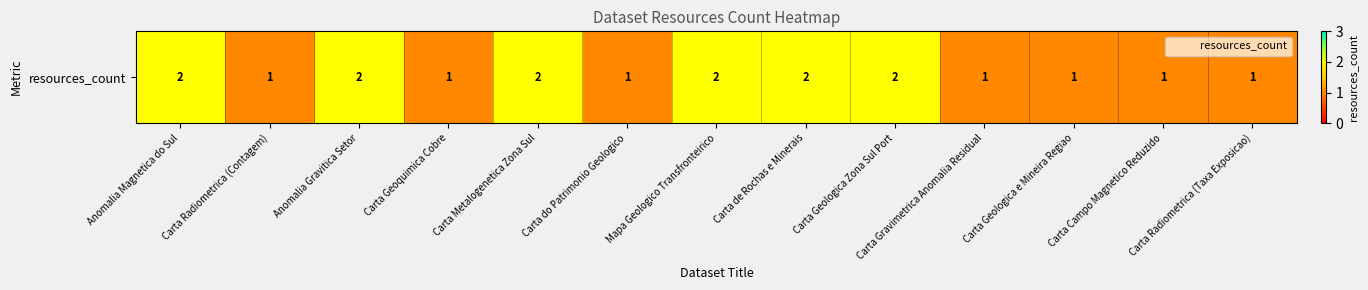

List the labels in order of value, smallest first.

Carta Radiometrica (Contagem), Carta Geoquimica Cobre, Carta do Patrimonio Geologico, Carta Gravimetrica Anomalia Residual, Carta Geologica e Mineira Regiao, Carta Campo Magnetico Reduzido, Carta Radiometrica (Taxa Exposicao), Anomalia Magnetica do Sul, Anomalia Gravitica Setor, Carta Metalogenetica Zona Sul, Mapa Geologico Transfronteirico, Carta de Rochas e Minerais, Carta Geologica Zona Sul Port